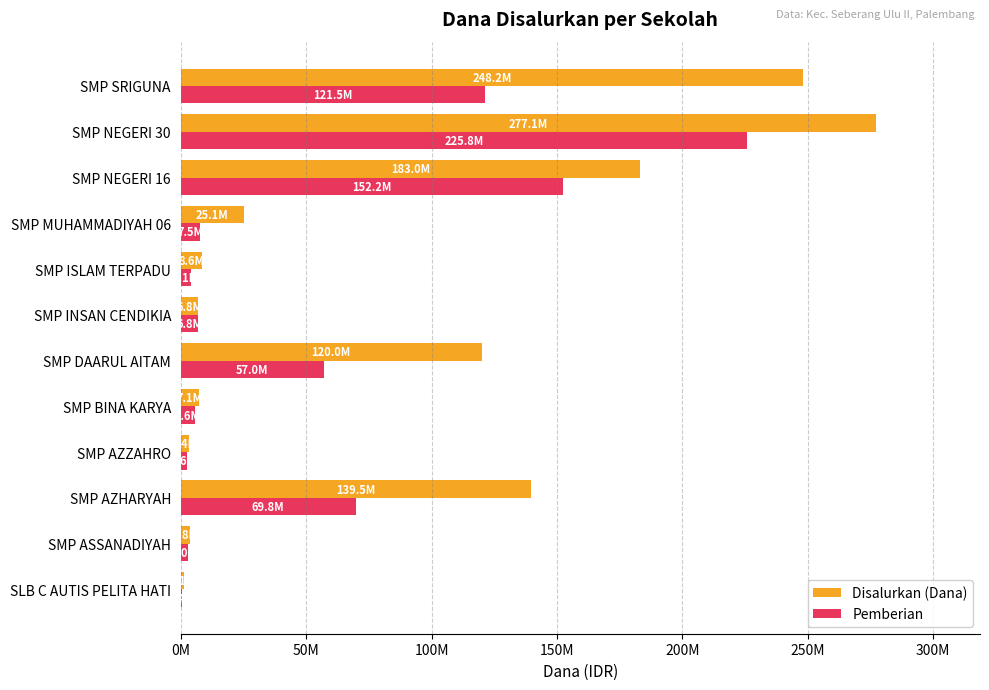

At how many categories does at least one series exceed 161417538?

3